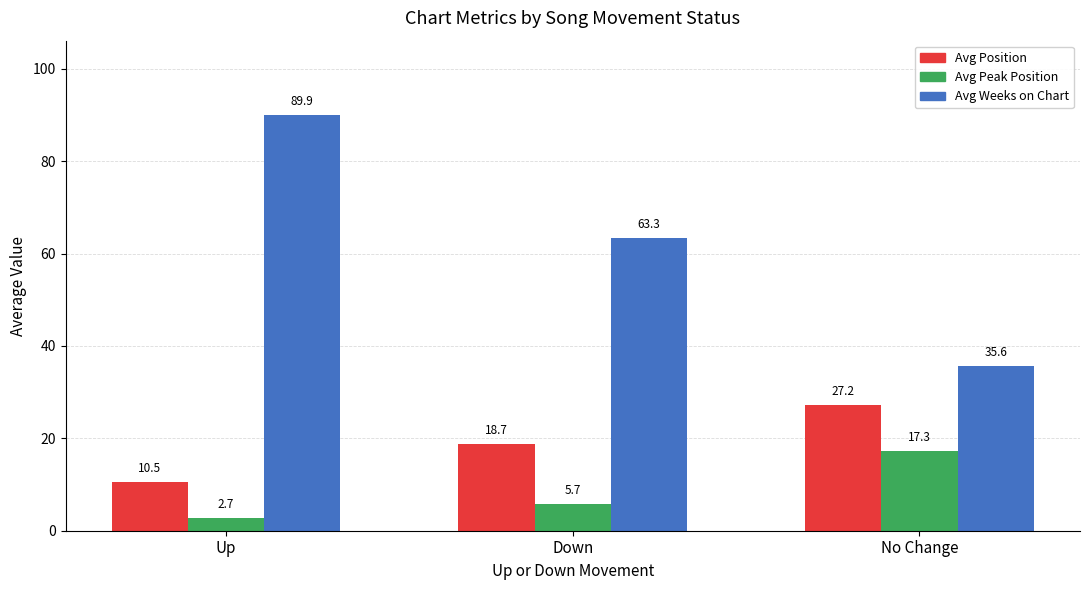

Are the bars grouped side by side (vs. stacked)?

Yes